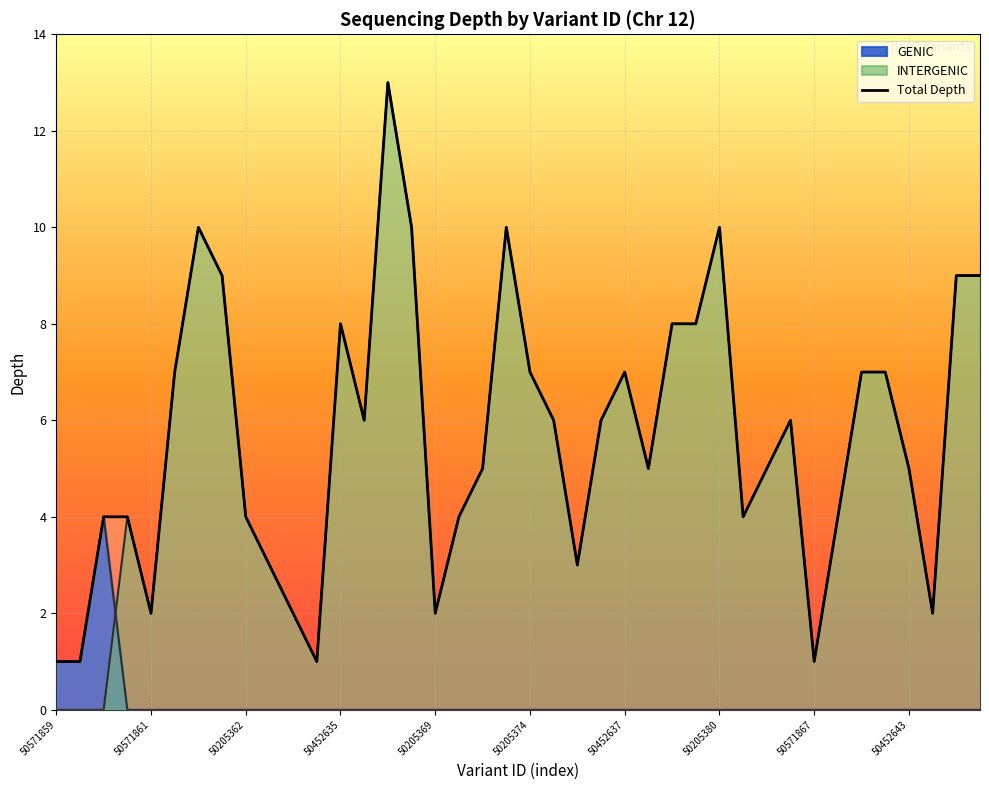

The INTERGENIC series shows 8 at 50452643. True or false?

False